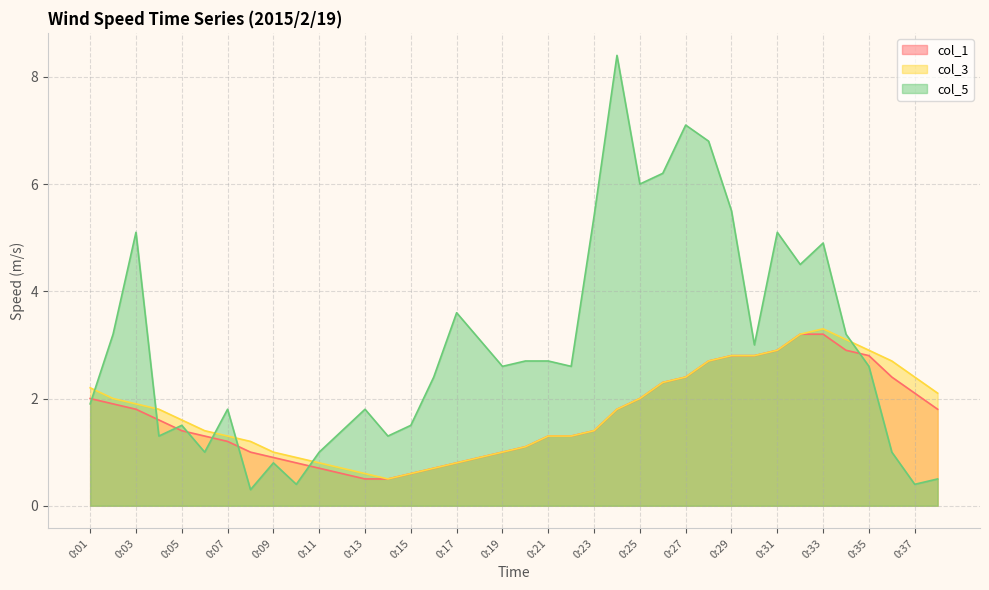

The col_5 series shows 1.9 at 0:01. True or false?

True